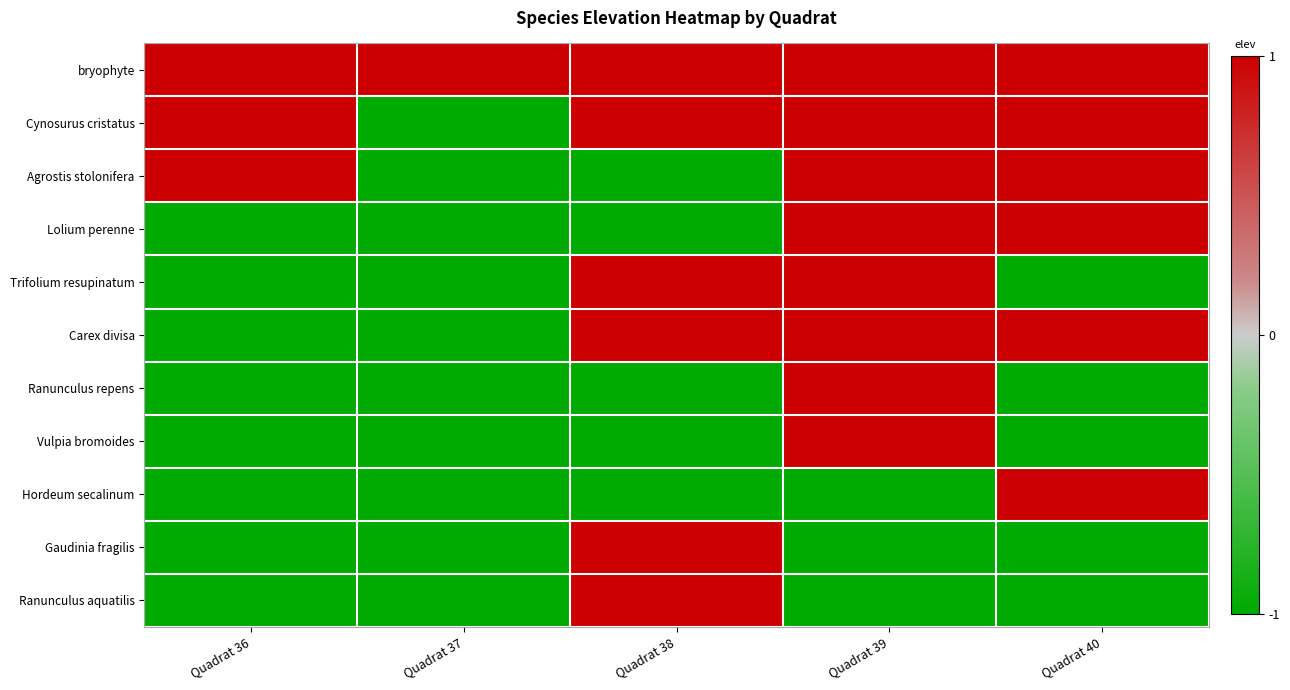

What is the spread (max minus min) of values at Quadrat 39?

2